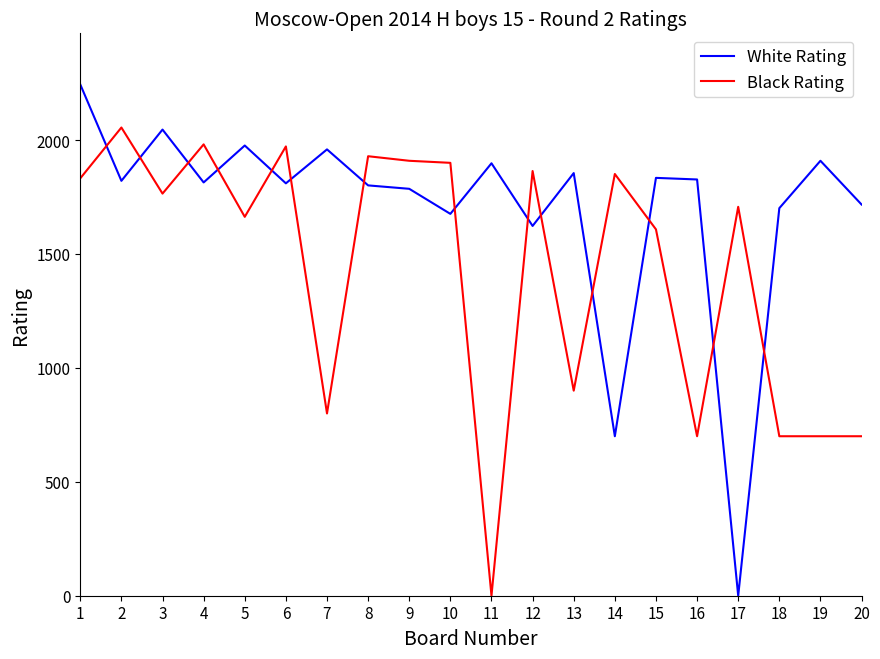

How many lines are shown in the chart?

2